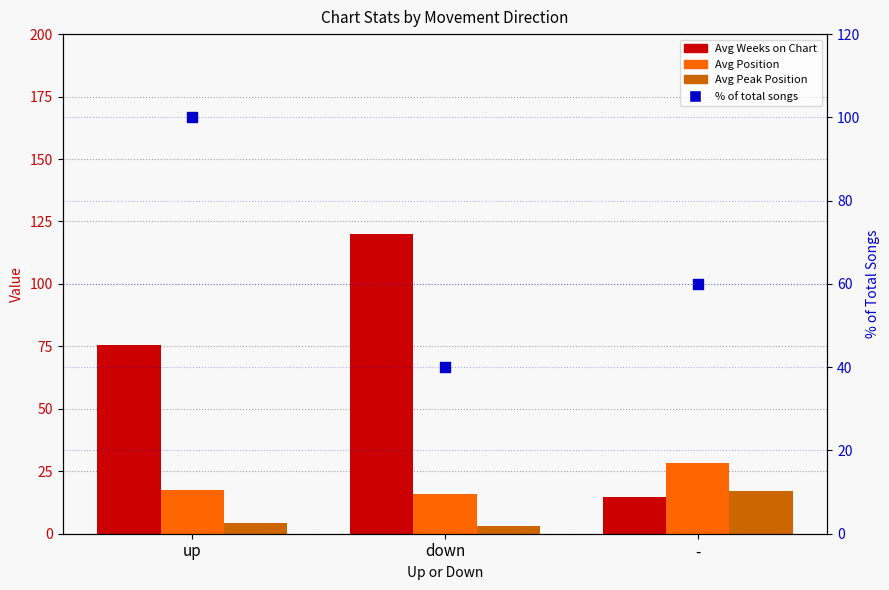

What are all the series names shown in the legend?

Avg Weeks on Chart, Avg Position, Avg Peak Position, % of total songs